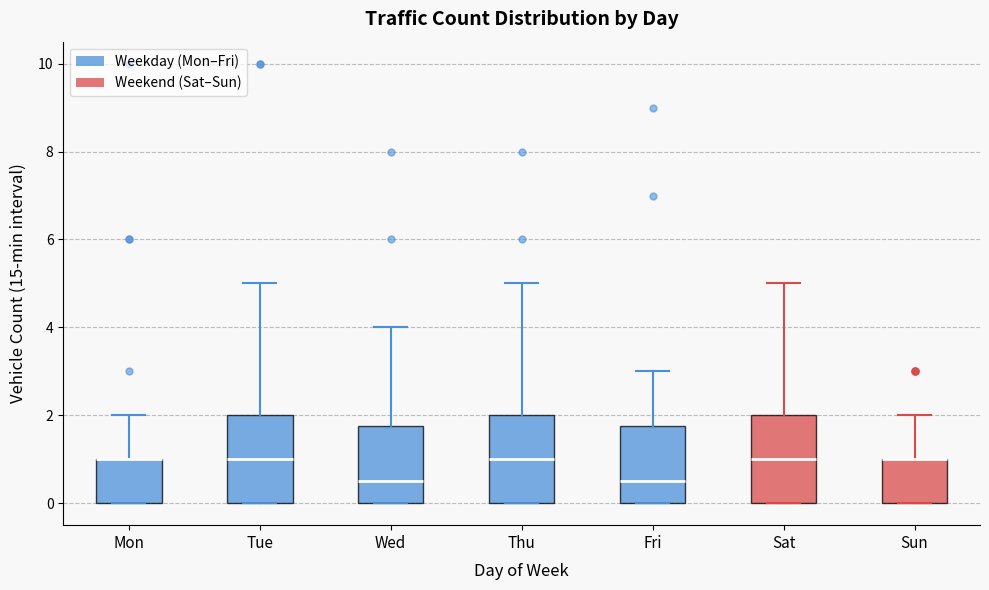

Reading left to right, transcribe this box plot: for each box, give where its median line is, the range the box spans, and where its two whiskers end, as read against the y-axis. The values are not printed on the chart, so give them approximately, as read against the axis.

Mon: median 1.0 (drawn on the box's upper edge), box 0.0 to 1.0, whiskers 0.0 to 2.0
Tue: median 1.0, box 0.0 to 2.0, whiskers 0.0 to 5.0
Wed: median 0.6, box 0.0 to 1.8, whiskers 0.0 to 4.0
Thu: median 1.0, box 0.0 to 2.0, whiskers 0.0 to 5.0
Fri: median 0.6, box 0.0 to 1.8, whiskers 0.0 to 3.0
Sat: median 1.0, box 0.0 to 2.0, whiskers 0.0 to 5.0
Sun: median 1.0 (drawn on the box's upper edge), box 0.0 to 1.0, whiskers 0.0 to 2.0